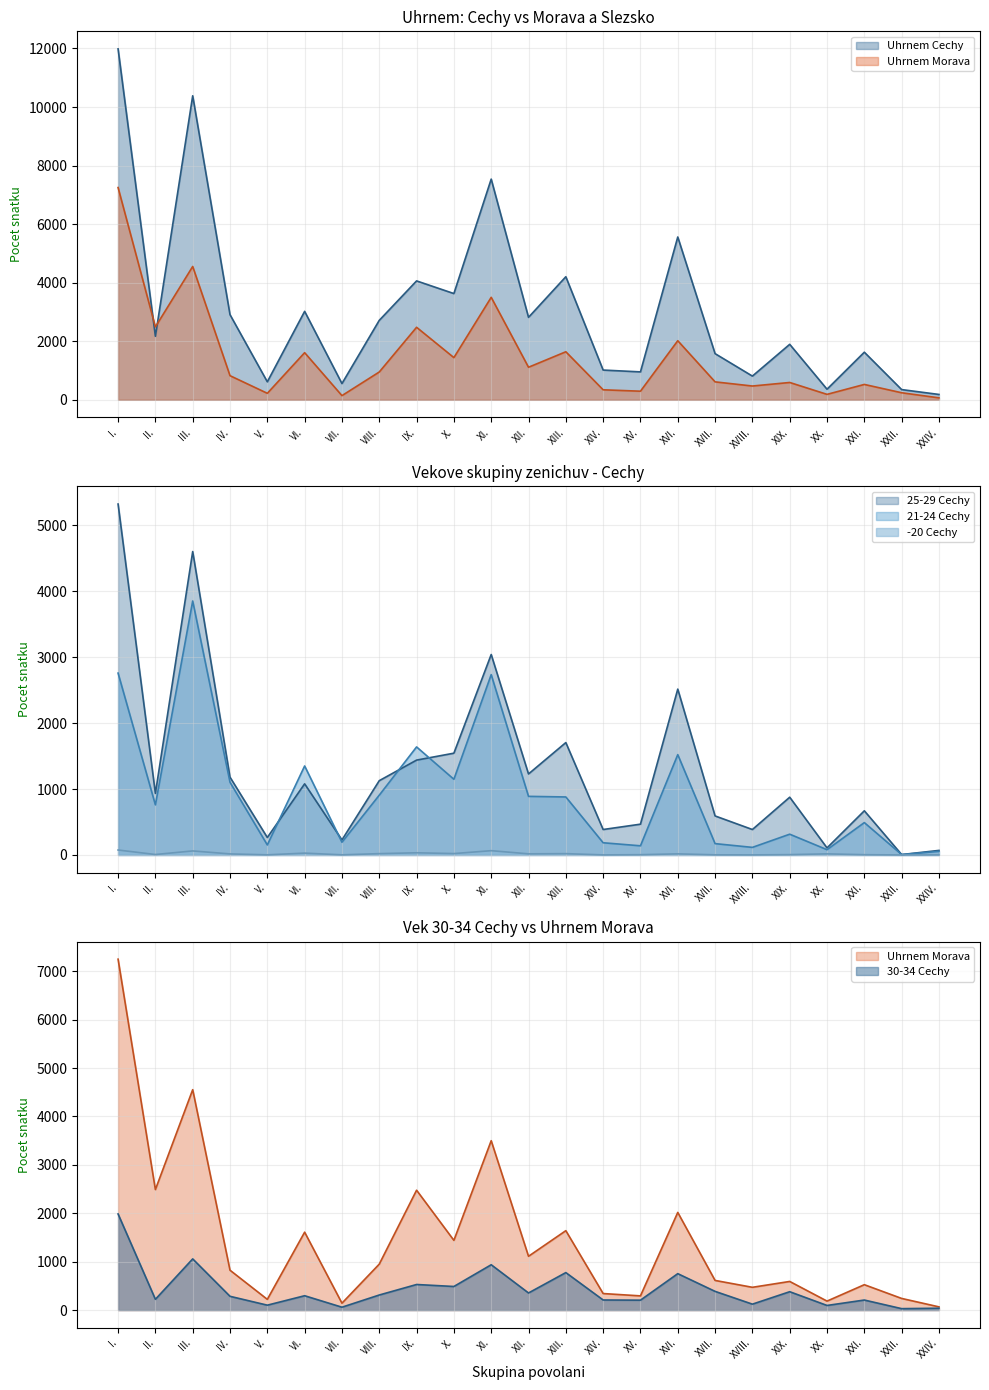

In -20 Cechy, how many points are lower than both neighbors (excluding endpoints)?

8